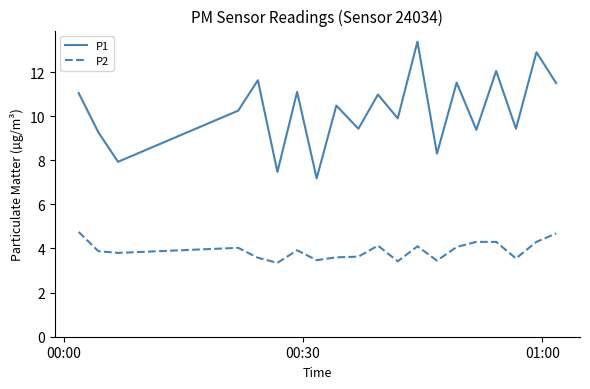

Rank the series by their maximum value, from lowest to highest.

P2, P1